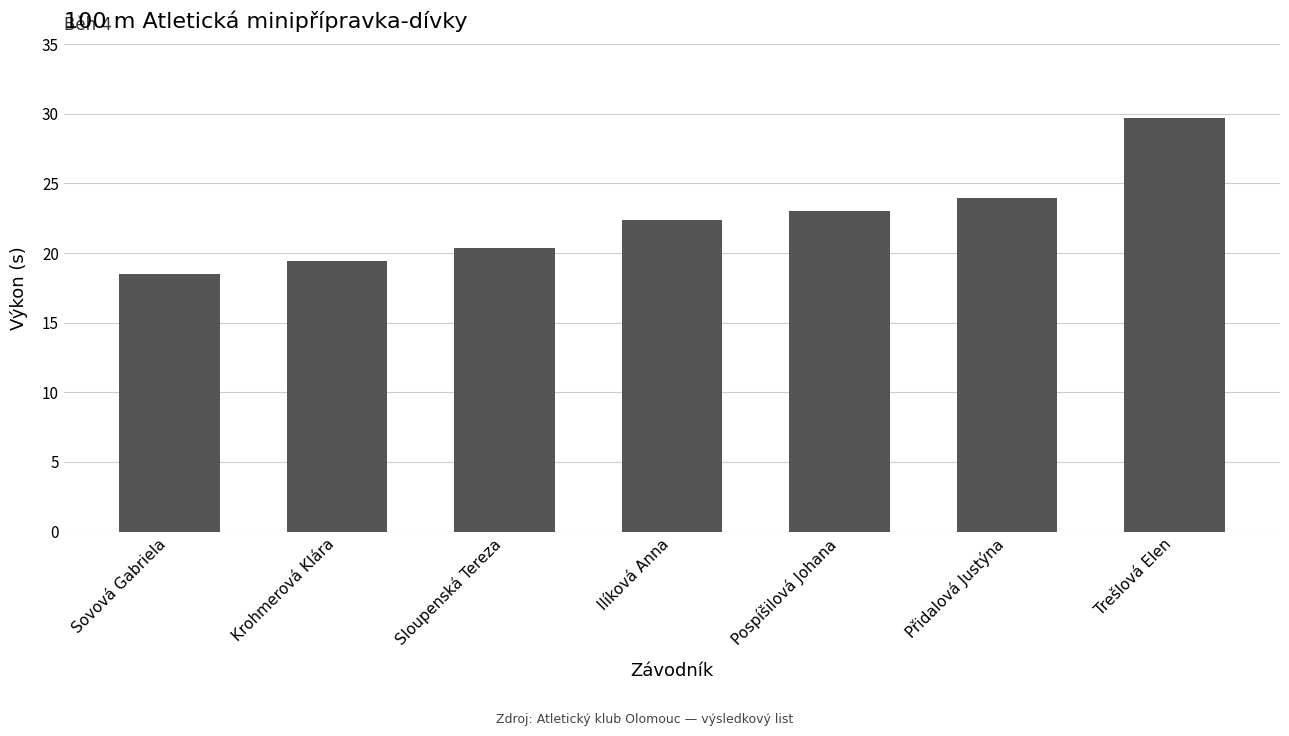

The chart shows a value of 24.0 at Přidalová Justýna. True or false?

True